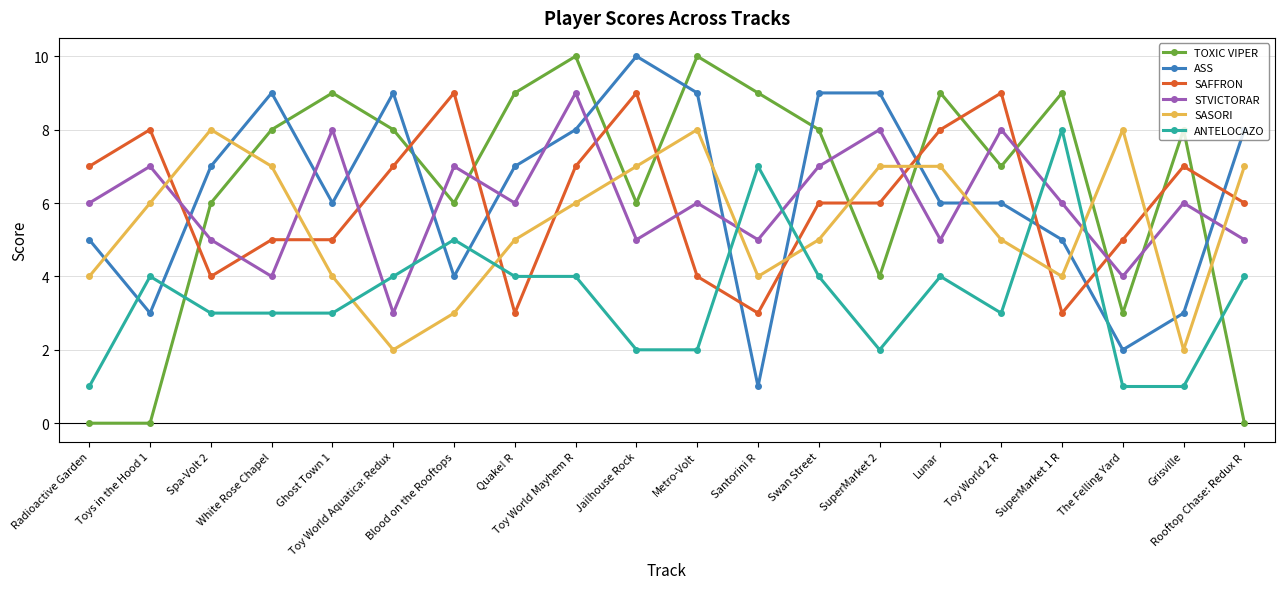

What position from the right is Toy World Aquatica: Redux?

15